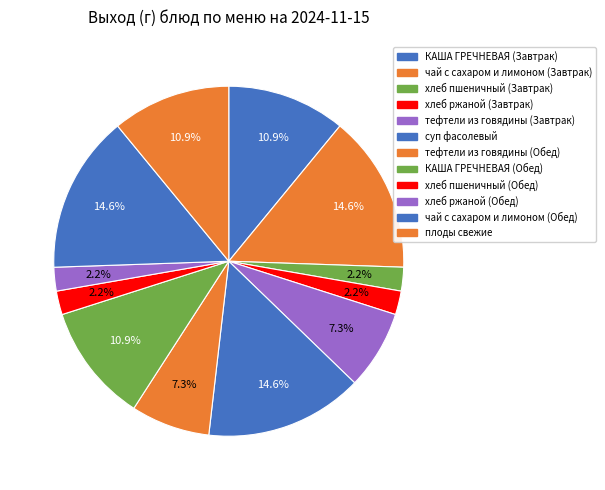

How many segments does this pie chart have?

12